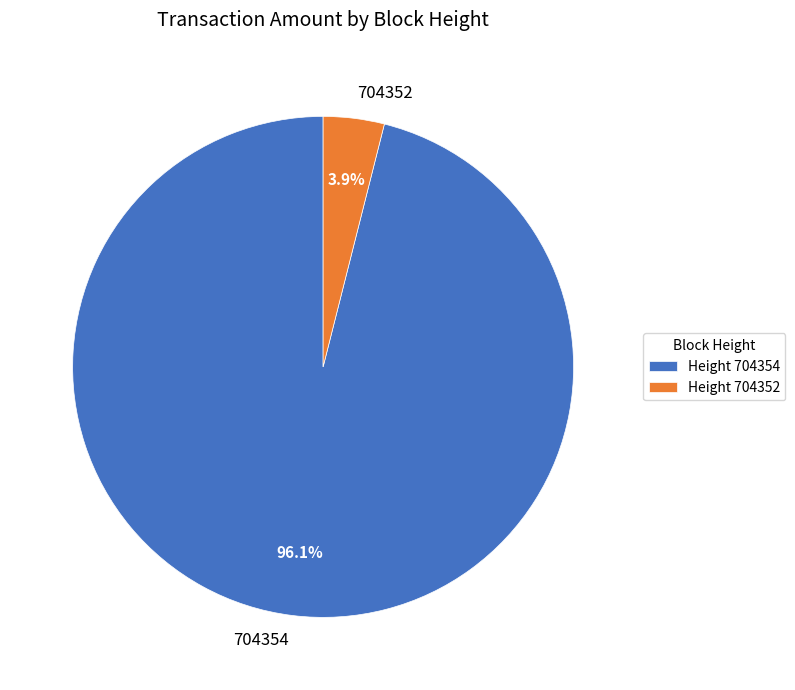

Rank the categories by value from highest to lowest.

704354, 704352